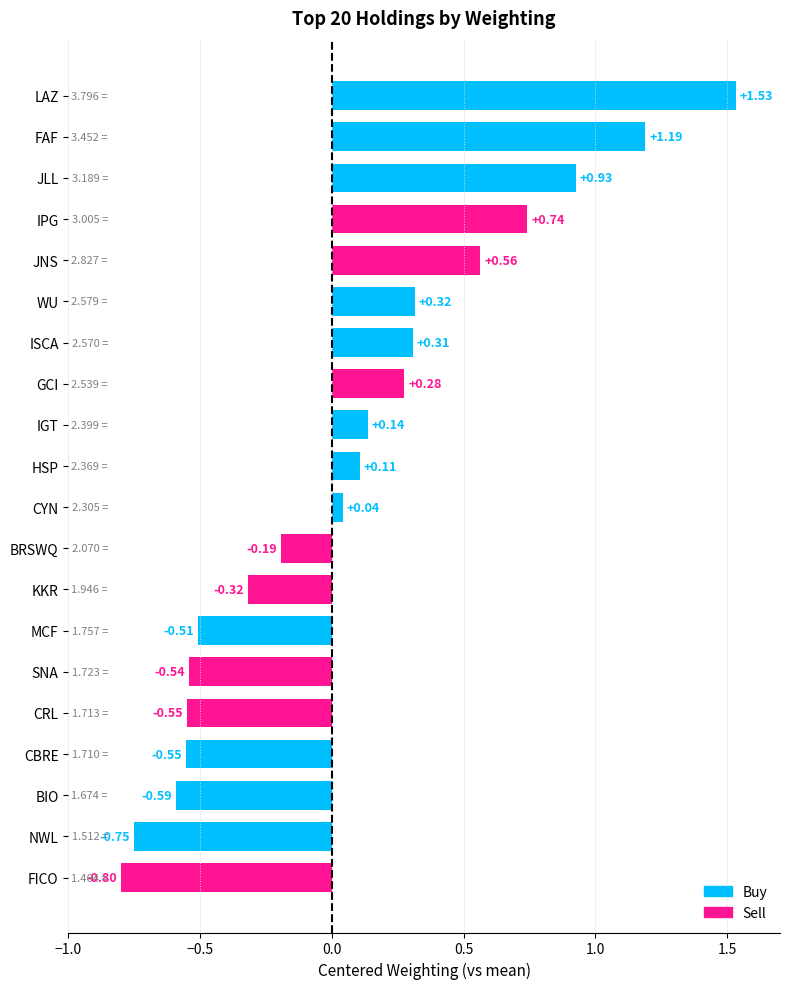

Where is the data nearest to the value 0?

CYN